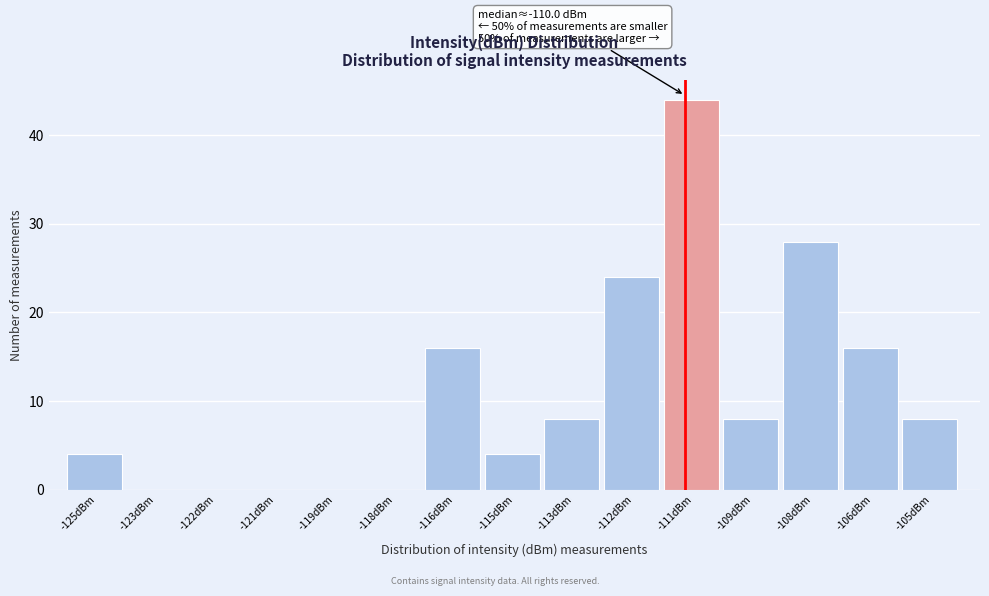

Reading left to right, what are all the values shown in this chart?

-125dBm=4	-123dBm=0	-122dBm=0	-121dBm=0	-119dBm=0	-118dBm=0	-116dBm=16	-115dBm=4	-113dBm=8	-112dBm=24	-111dBm=44	-109dBm=8	-108dBm=28	-106dBm=16	-105dBm=8